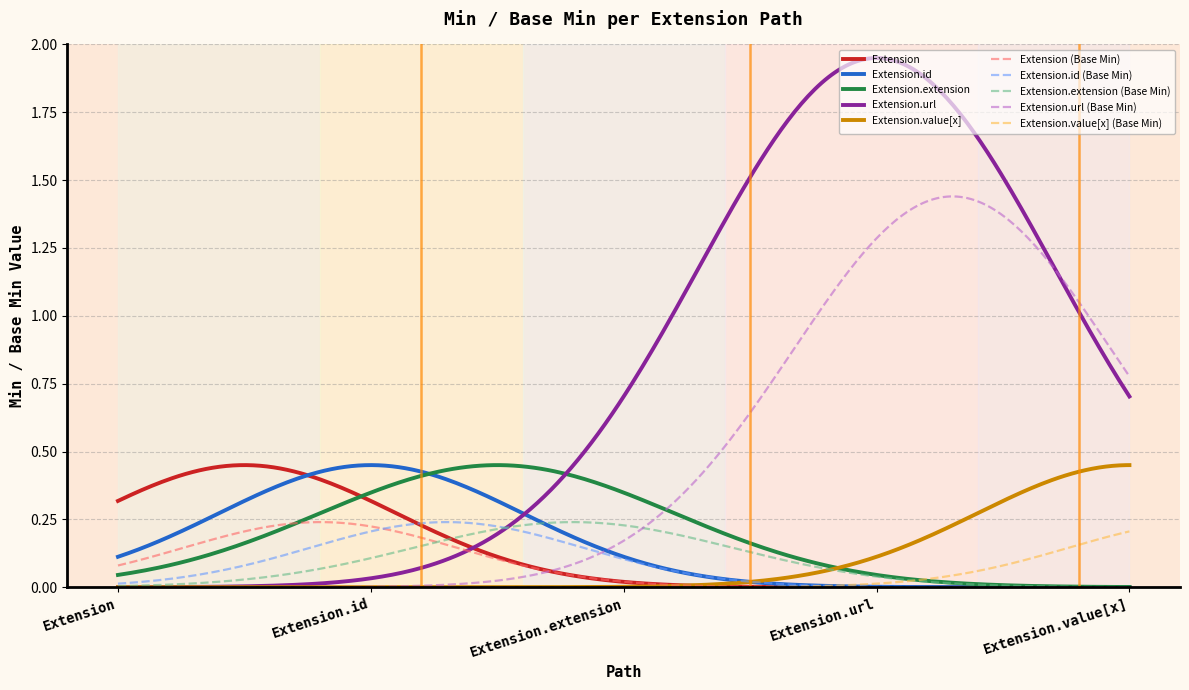

True or false: Extension and Extension.value[x] intersect in this chart.

True